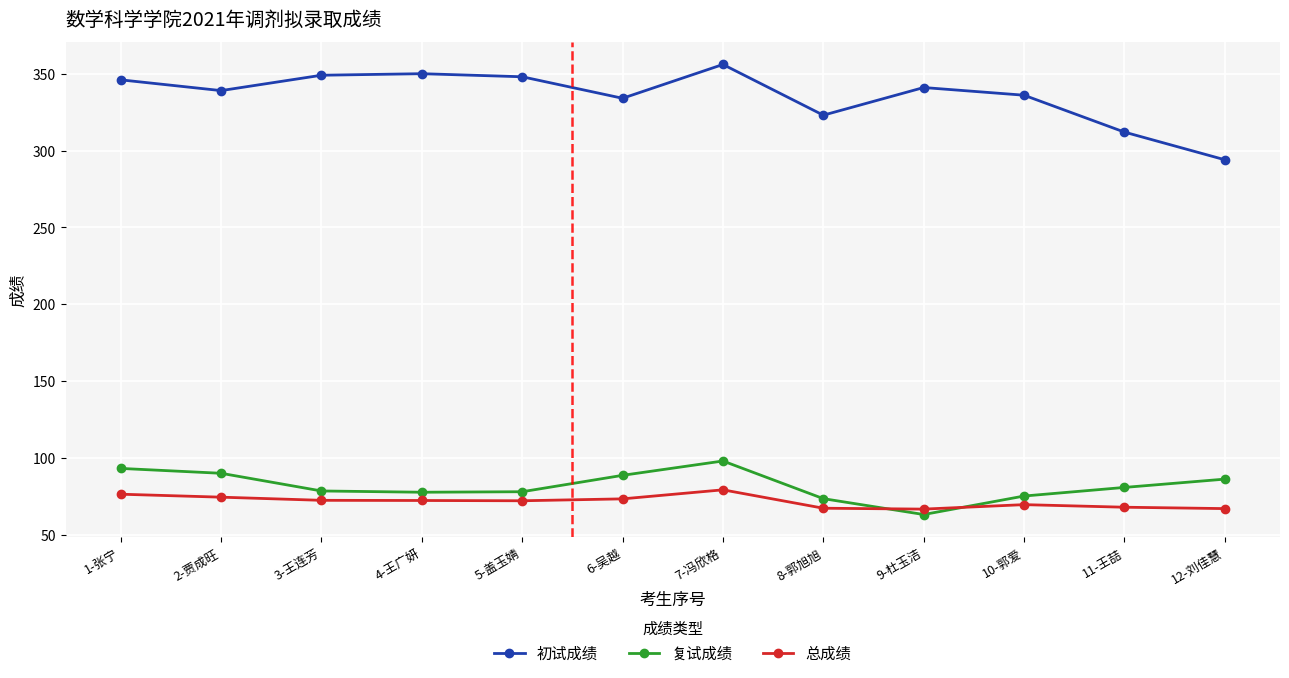

At which category is the sum across all series the highest?

7-冯欣格